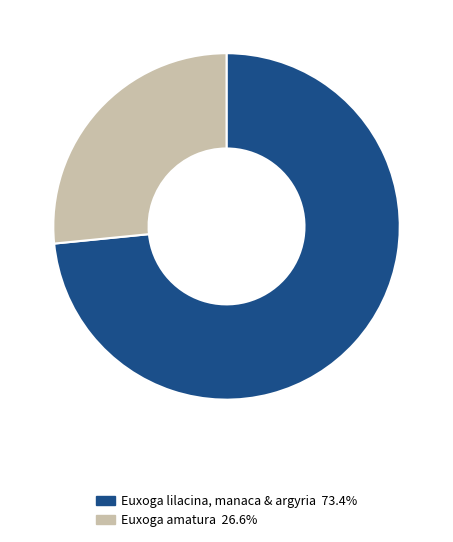

Is there any slice that represents more than half of the pie?

Yes